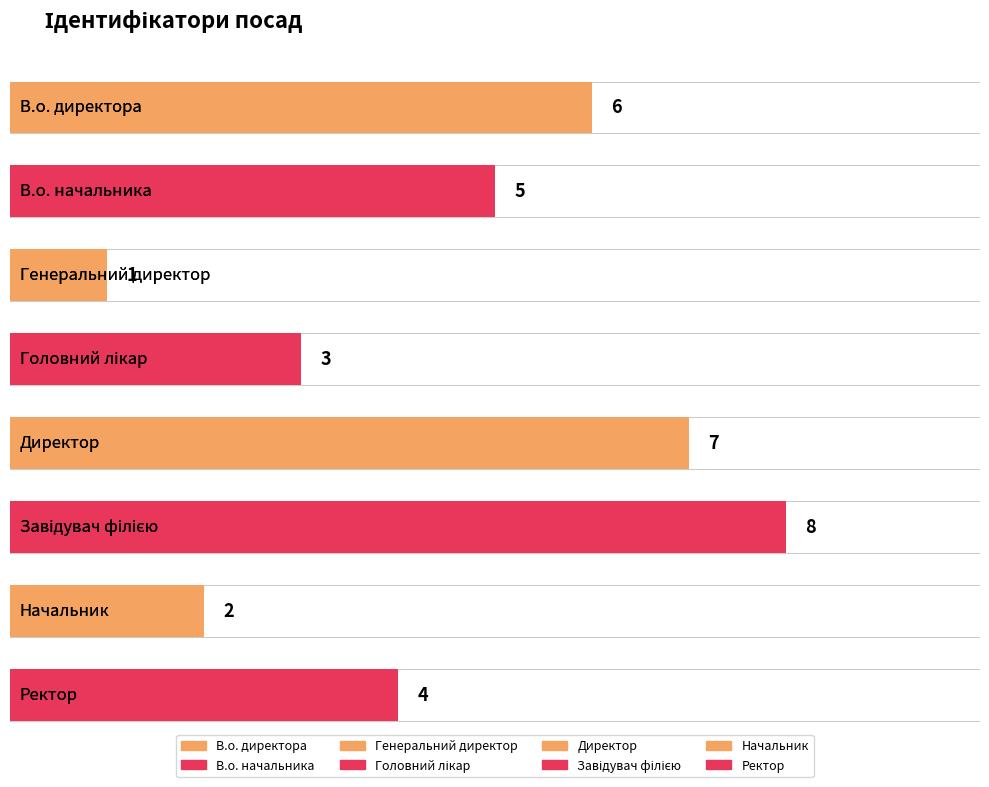

Reading right to left, transcribe all the data shown in this chart.

Ректор=4	Начальник=2	Завідувач філією=8	Директор=7	Головний лікар=3	Генеральний директор=1	В.о. начальника=5	В.о. директора=6